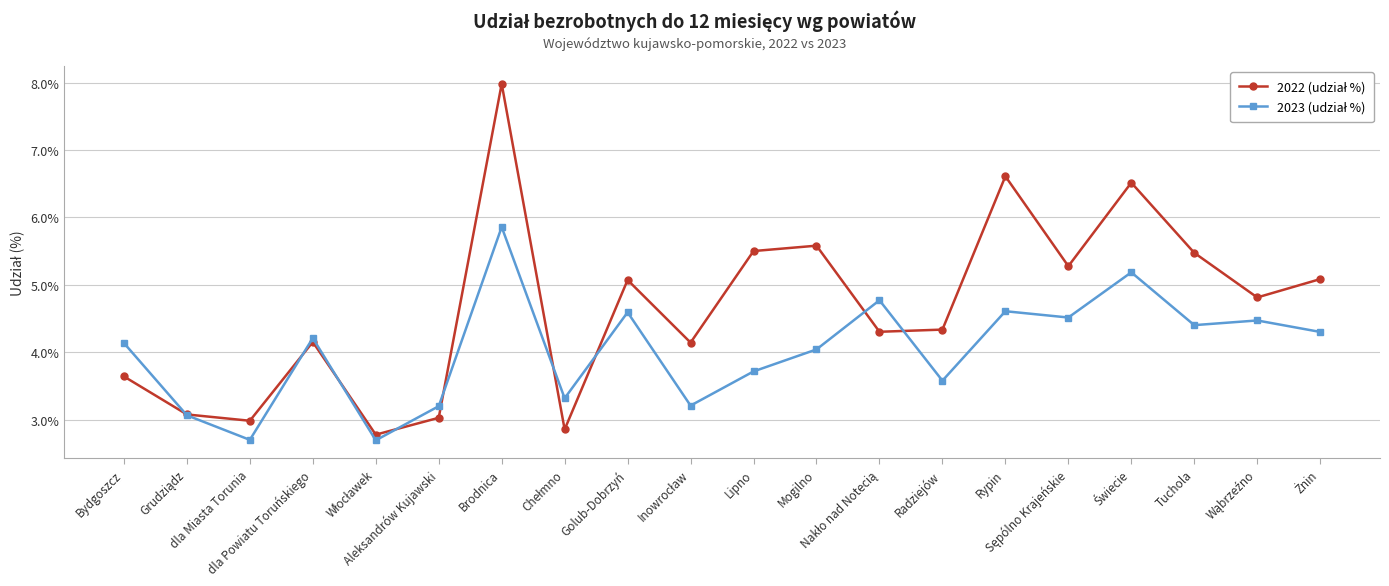

At how many categories does at least one series exceed 6?

3